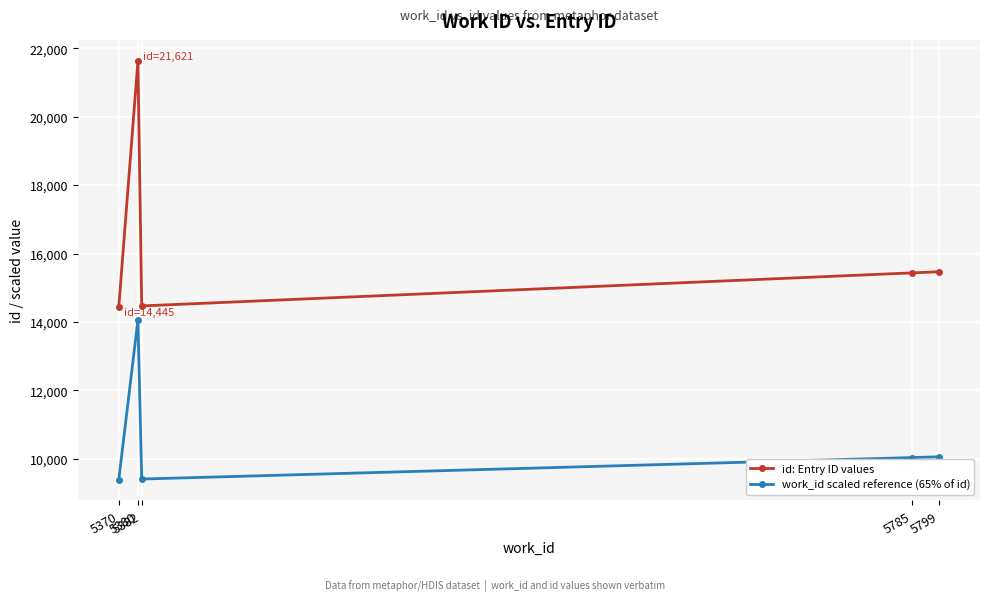

What is the difference between the id: Entry ID values values at 5799 and 5382?

999.0